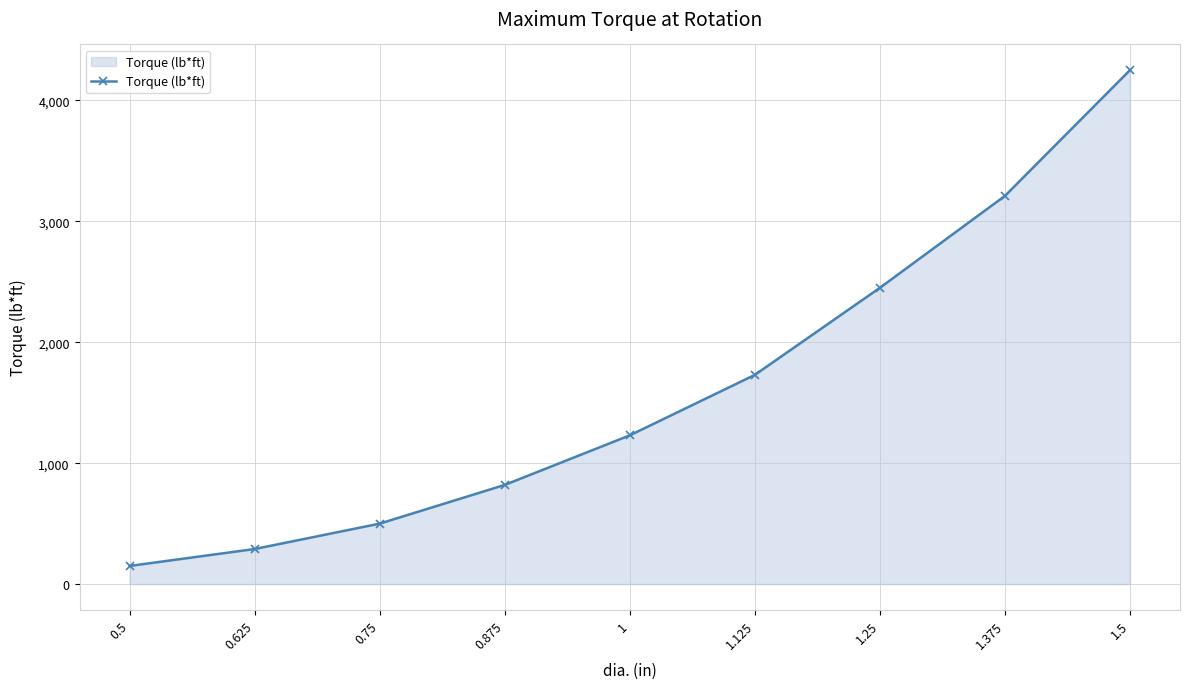

Reading left to right, what are all the values shown in this chart?

150	290	500	820	1230	1730	2450	3210	4250